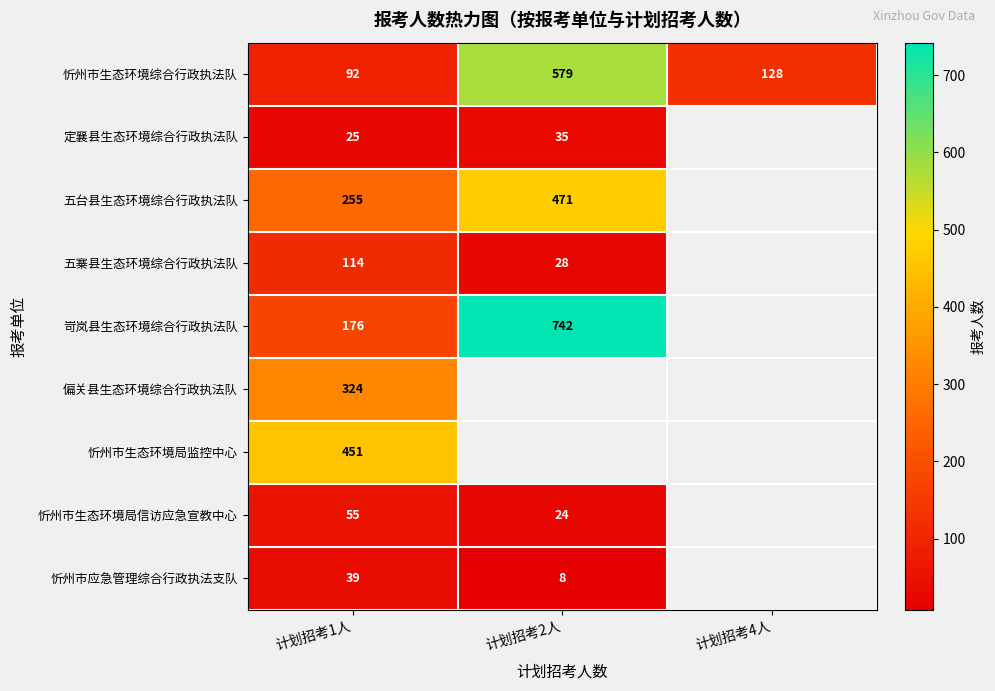

What is the sum of the 忻州市生态环境局信访应急宣教中心 values at 计划招考2人 and 计划招考1人?

79